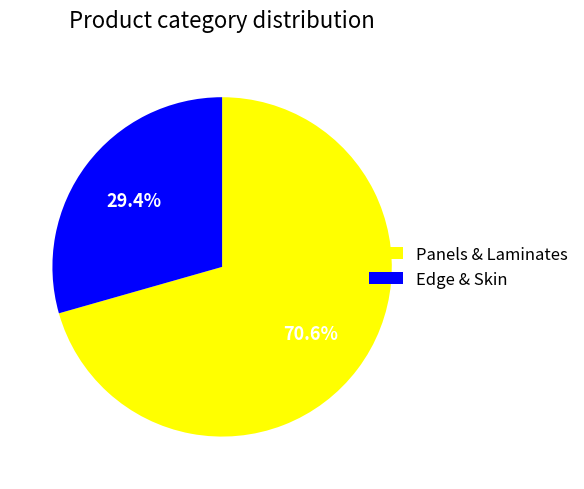

What percentage do Edge & Skin and Panels & Laminates together represent?

100.0%